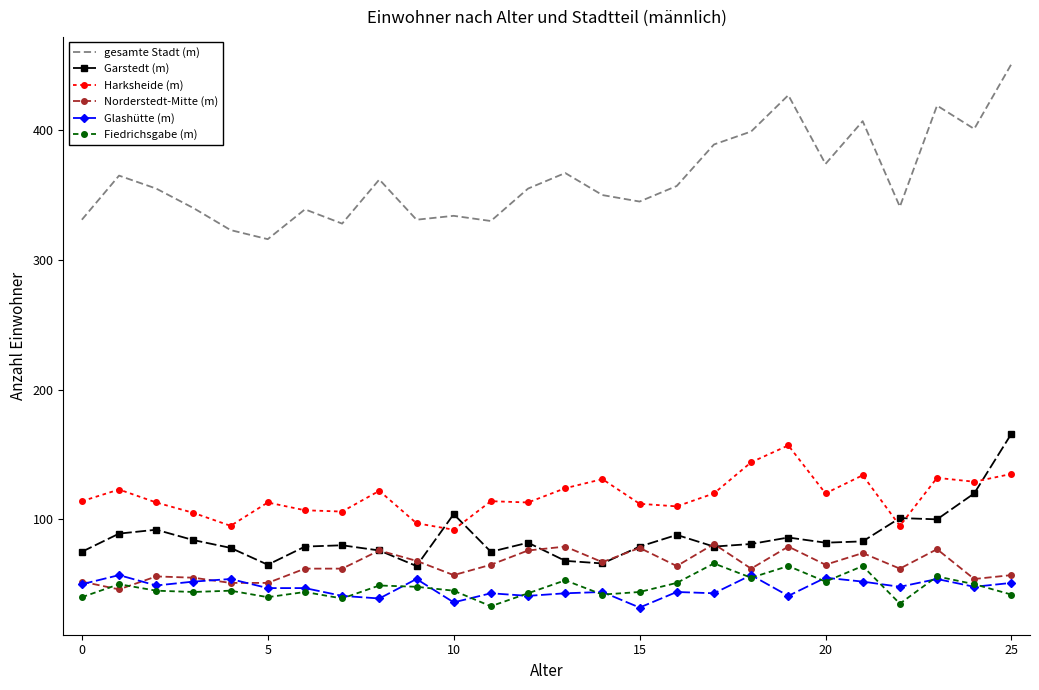

Which series has the widest spread of values?

gesamte Stadt (m)